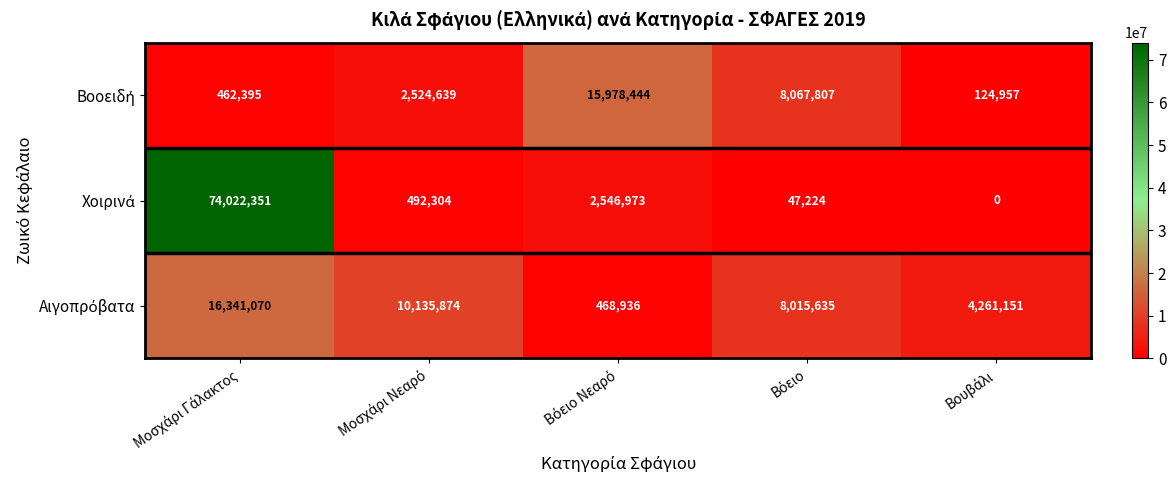

Count the number of data series in this chart.

3